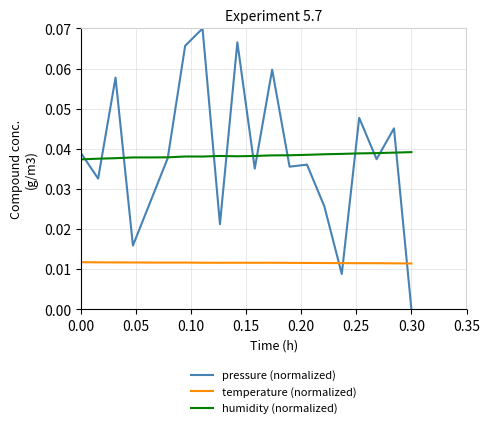

True or false: humidity (normalized) and temperature (normalized) intersect in this chart.

False